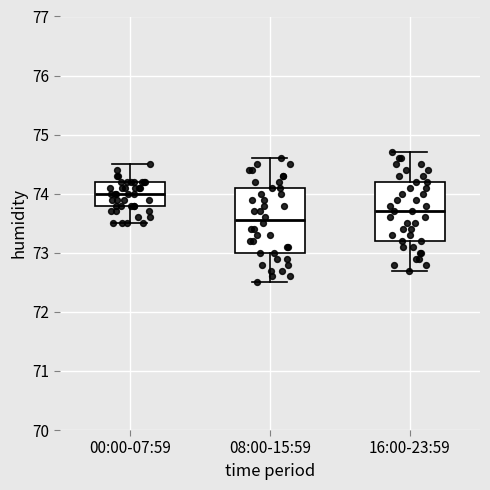

Reading left to right, read every box against the y-axis: the position of its median line, the range the box covers, and the ends of its whiskers. The values are not printed on the chart, so give them approximately, as read against the axis.

00:00-07:59: median 74.0, box 73.8 to 74.2, whiskers 73.5 to 74.5
08:00-15:59: median 73.6, box 73.0 to 74.1, whiskers 72.5 to 74.6
16:00-23:59: median 73.7, box 73.2 to 74.2, whiskers 72.7 to 74.7